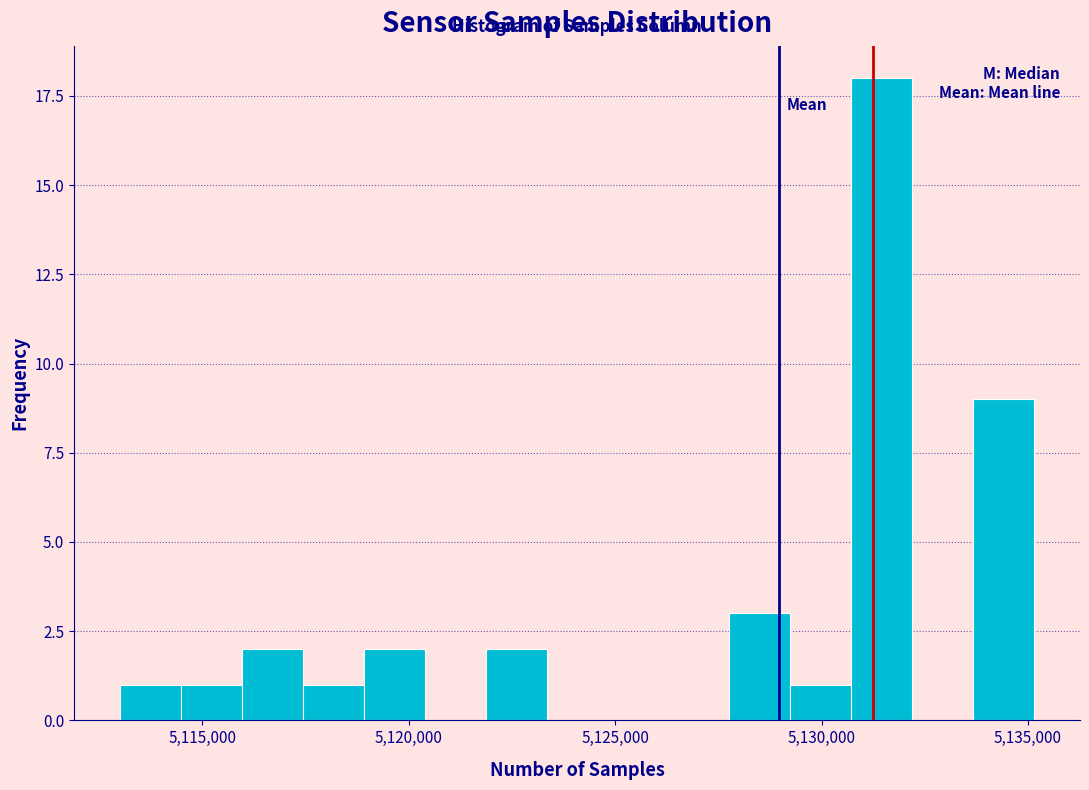

Read against the x-axis, roughly where is the centre of the tallest bar?

5131500